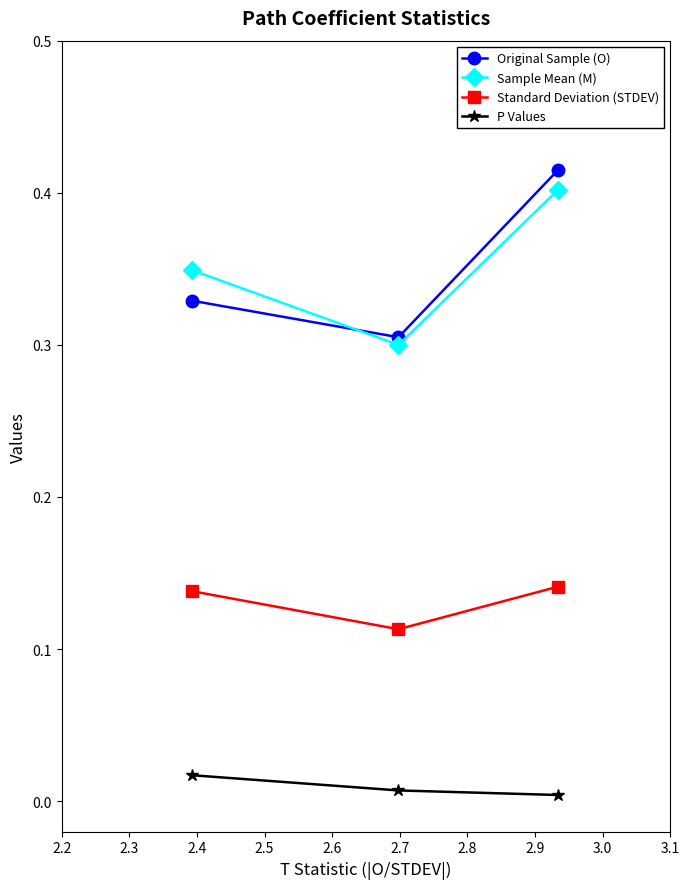

At how many categories does at least one series exceed 0?

3